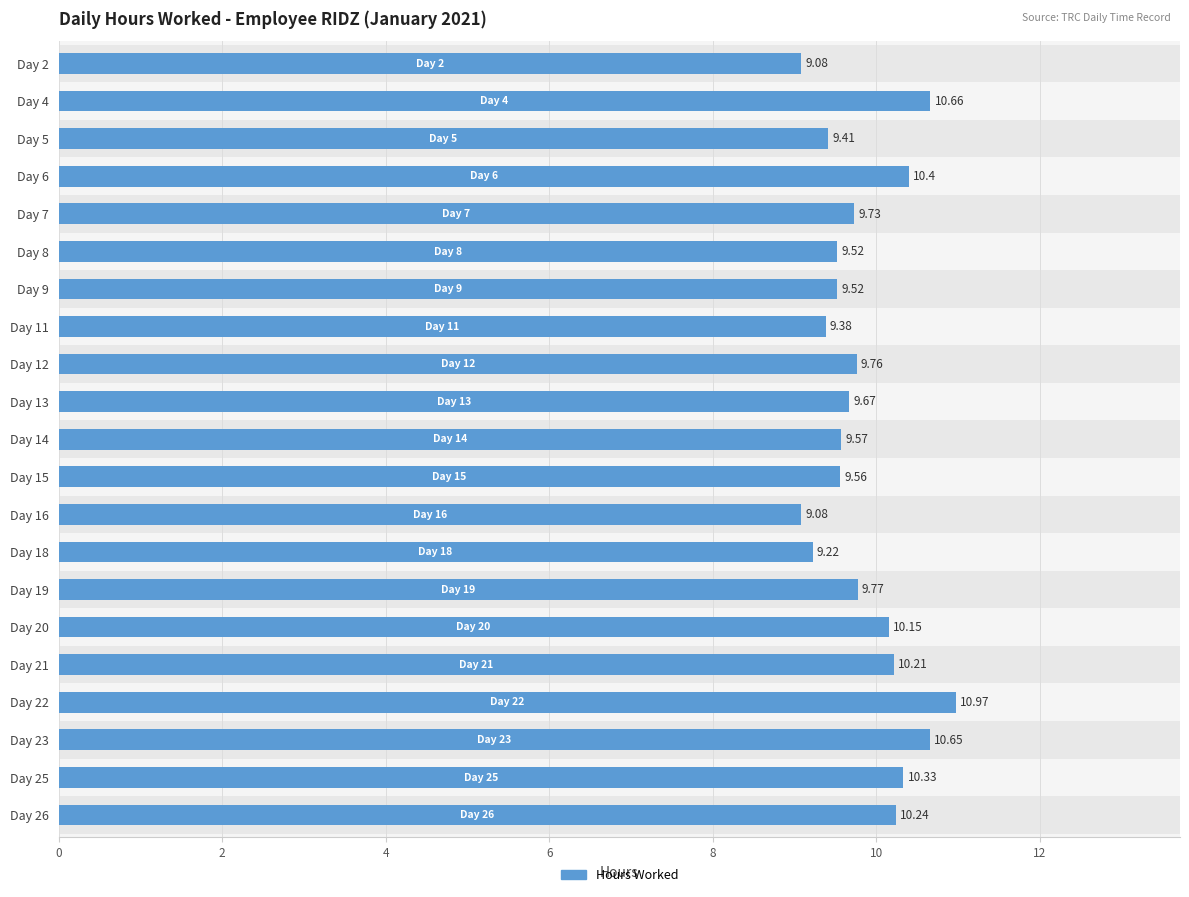

True or false: the data shows 13.8 at Day 5.

False